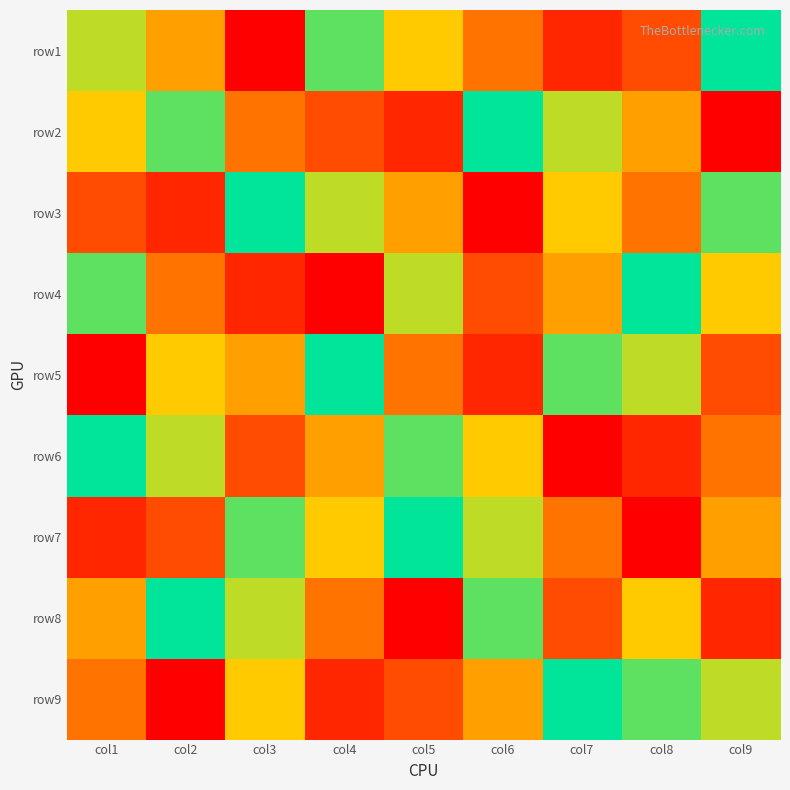

Which label corresponds to the smallest value in the chart?

col3